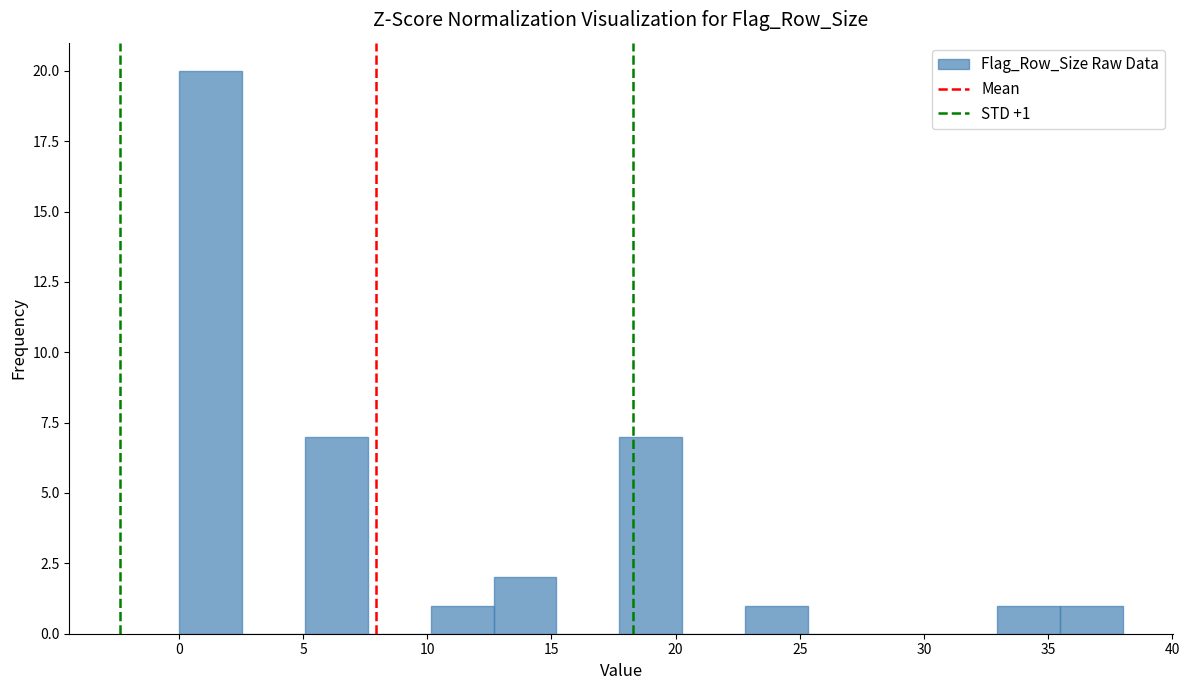

Over which range of the x-axis is the bar tallest?

0.0 to 2.5